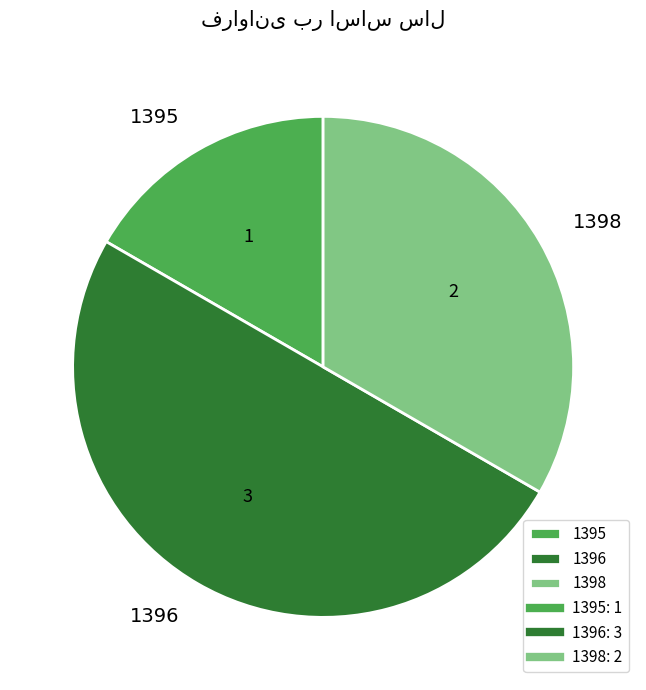

How many slices are in this pie chart?

3